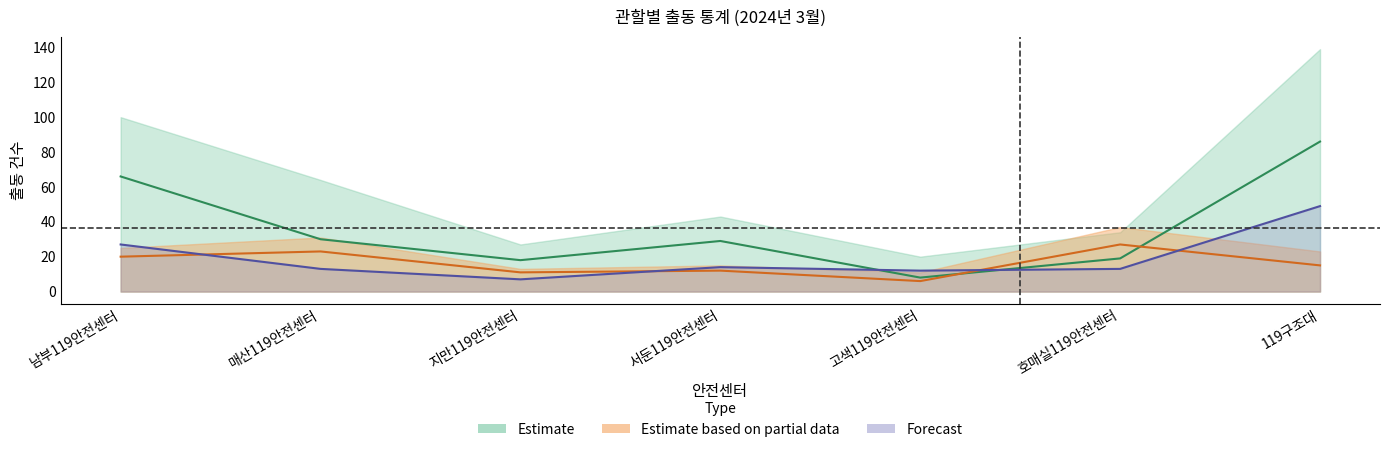

Which category has the lowest value in the 출동합계(구조) series?

고색119안전센터